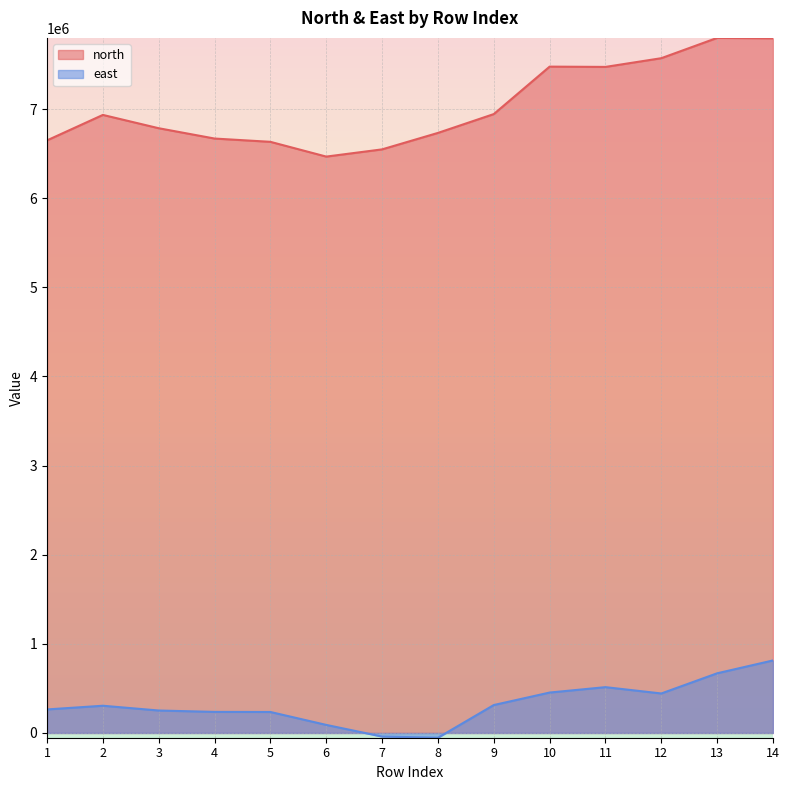

Rank the series at 11 from lowest to highest value.

east, north